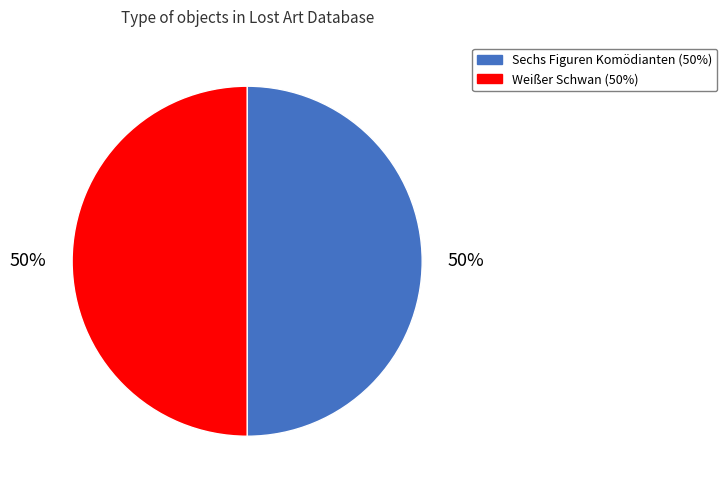

Do Sechs Figuren Komödianten and Weißer Schwan together represent more than half of the pie?

Yes